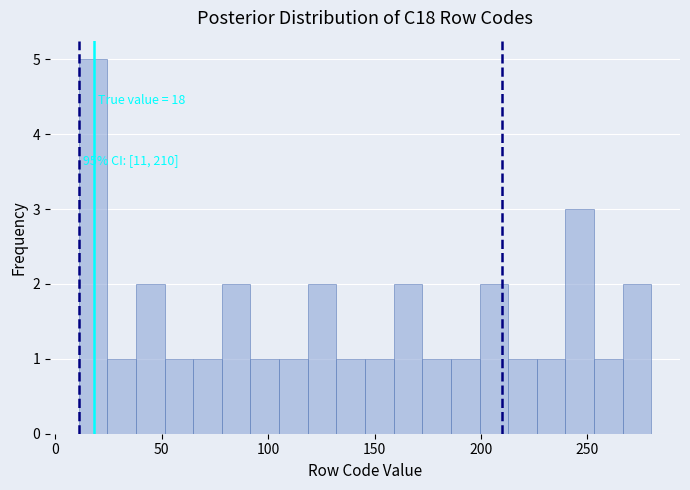

Around what value on the x-axis is the tallest bar? Give the approximate position of its centre, as read against the axis.

20